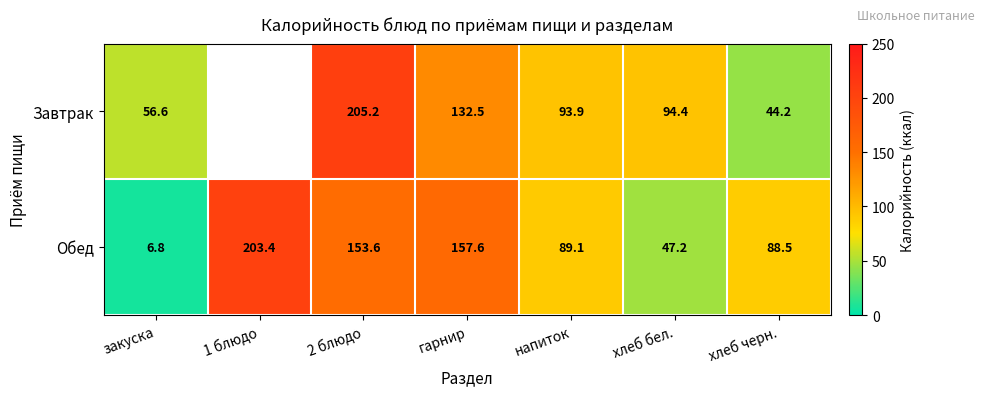

True or false: Завтрак has a value of 94.4 at хлеб бел..

True